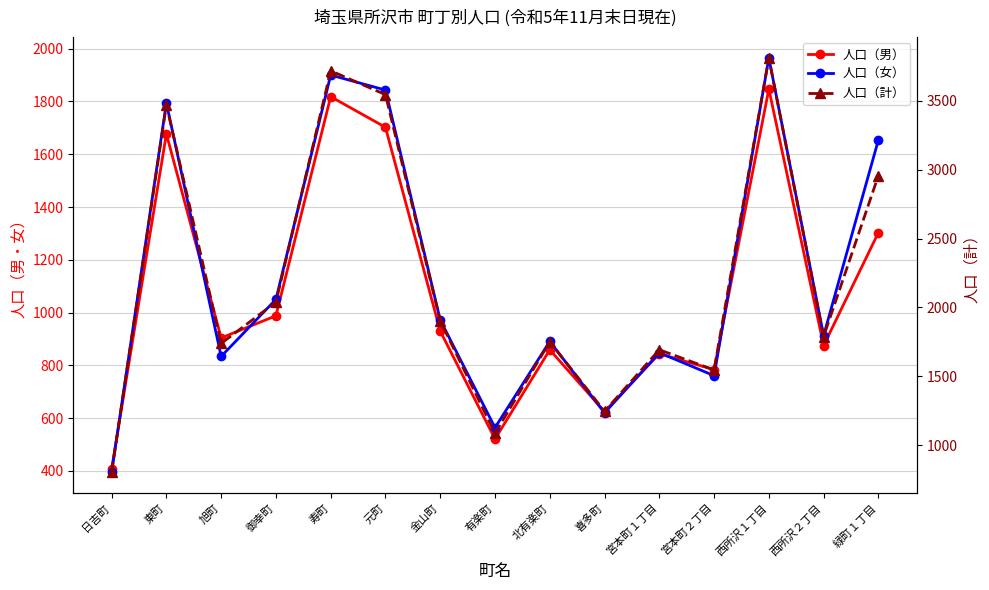

What are all the series names shown in the legend?

人口（男）, 人口（女）, 人口（計）